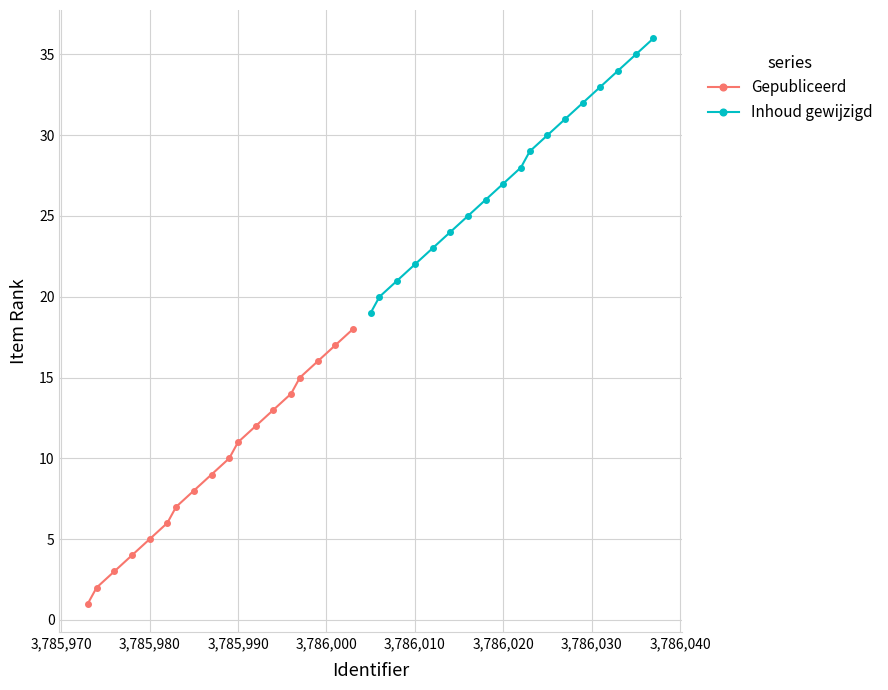

Is it true that Gepubliceerd equals 18 at 3,785,990?

False